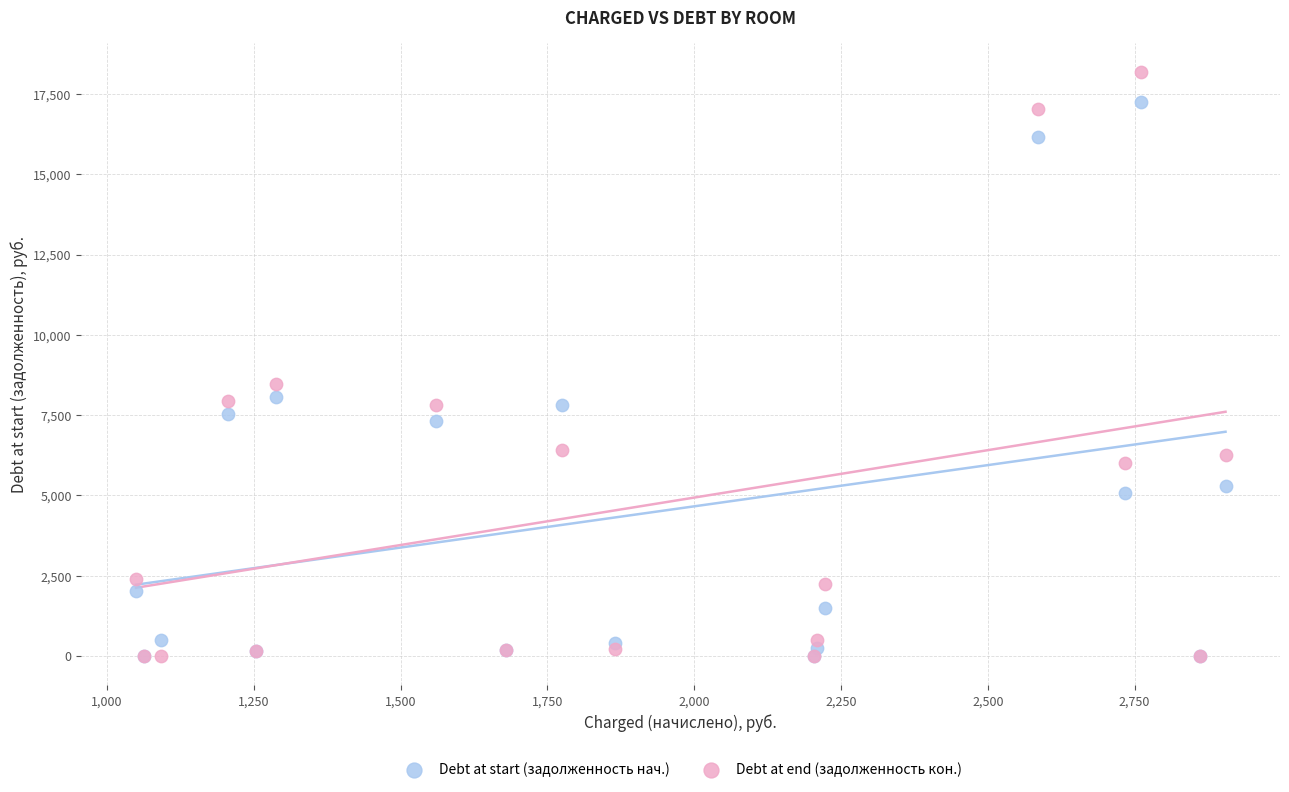

Which series reaches the maximum Y coordinate?

Debt at end (задолженность кон.)